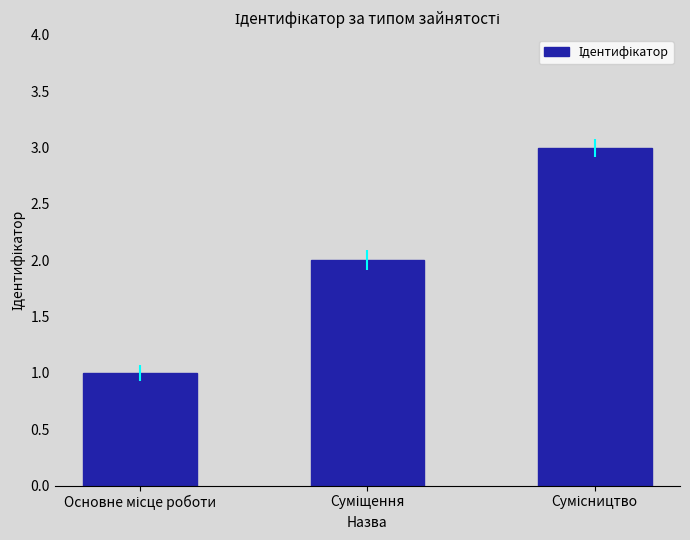

Reading left to right, what are all the values shown in this chart?

1	2	3